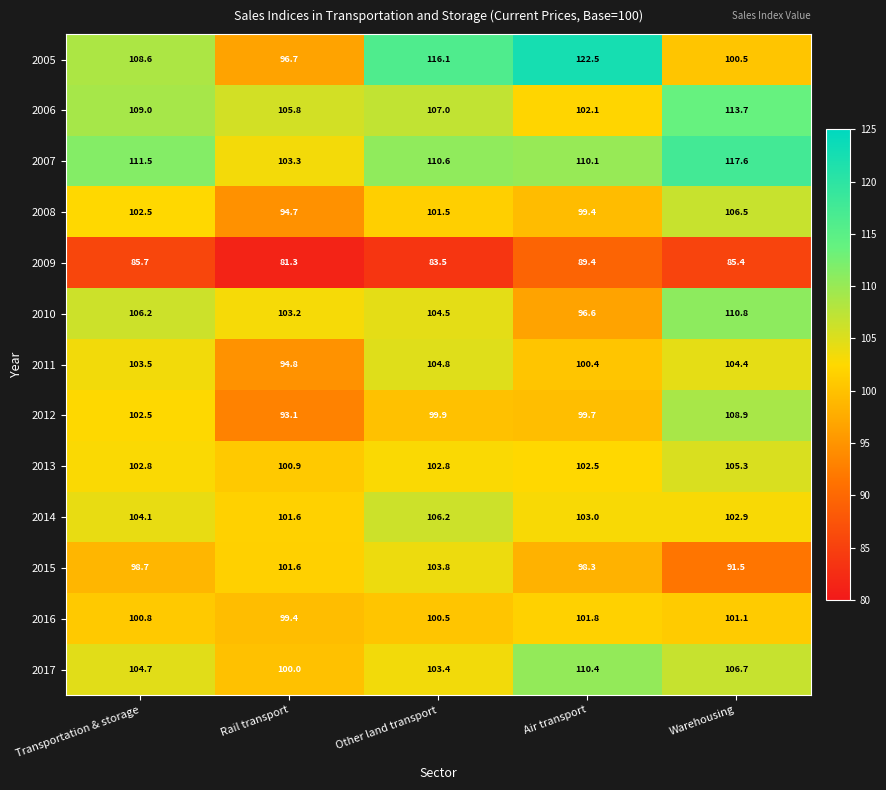

How many values in the 2008 series exceed 101?

3